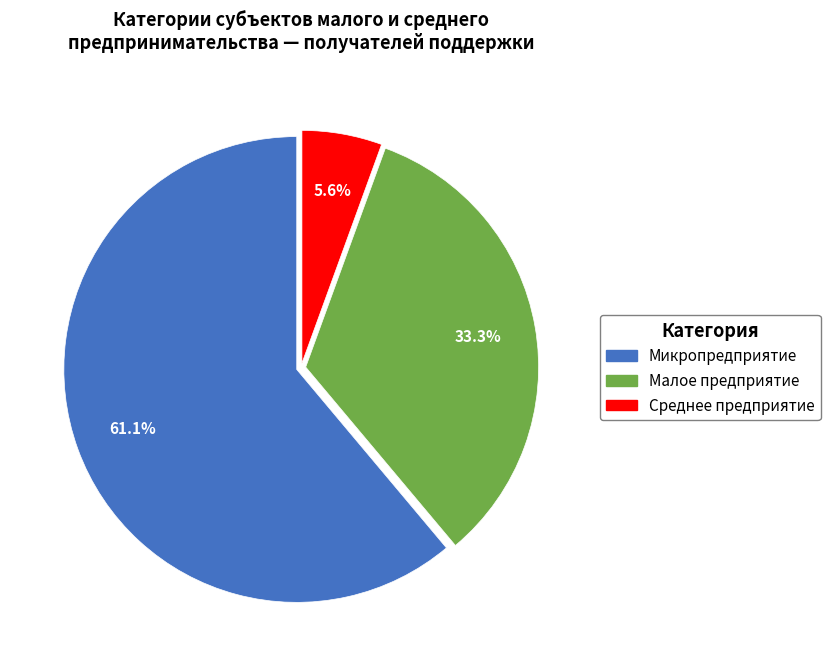

Is Микропредприятие the majority of the pie?

Yes